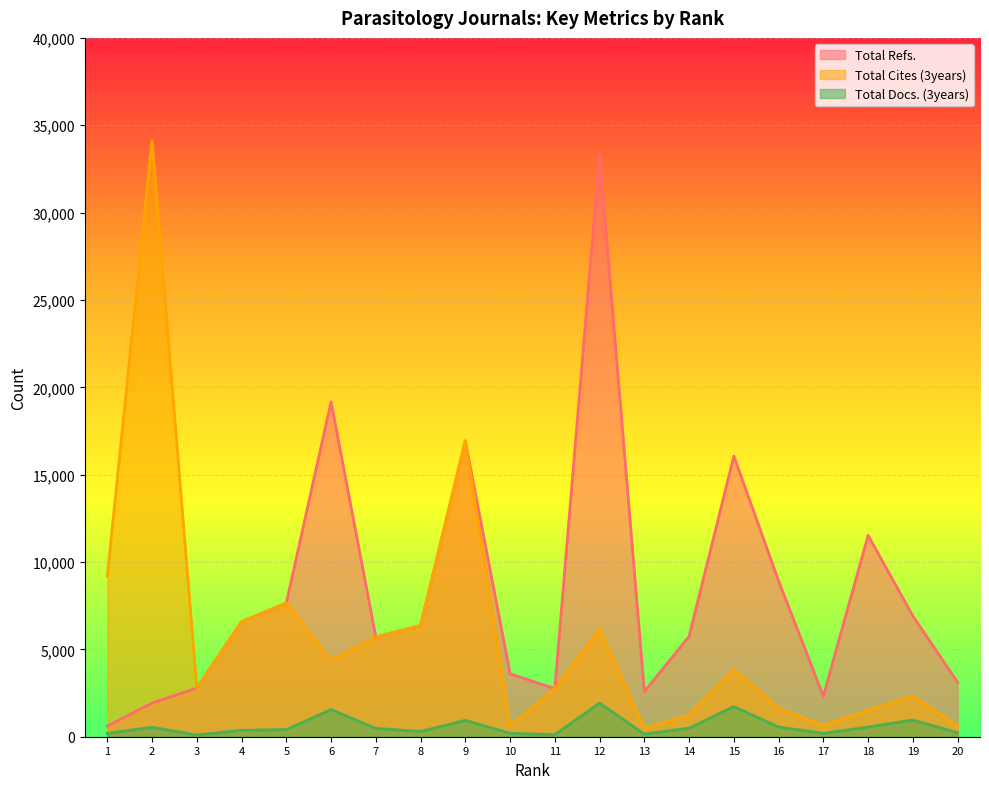

True or false: Total Cites (3years) and Total Docs. (3years) intersect in this chart.

False